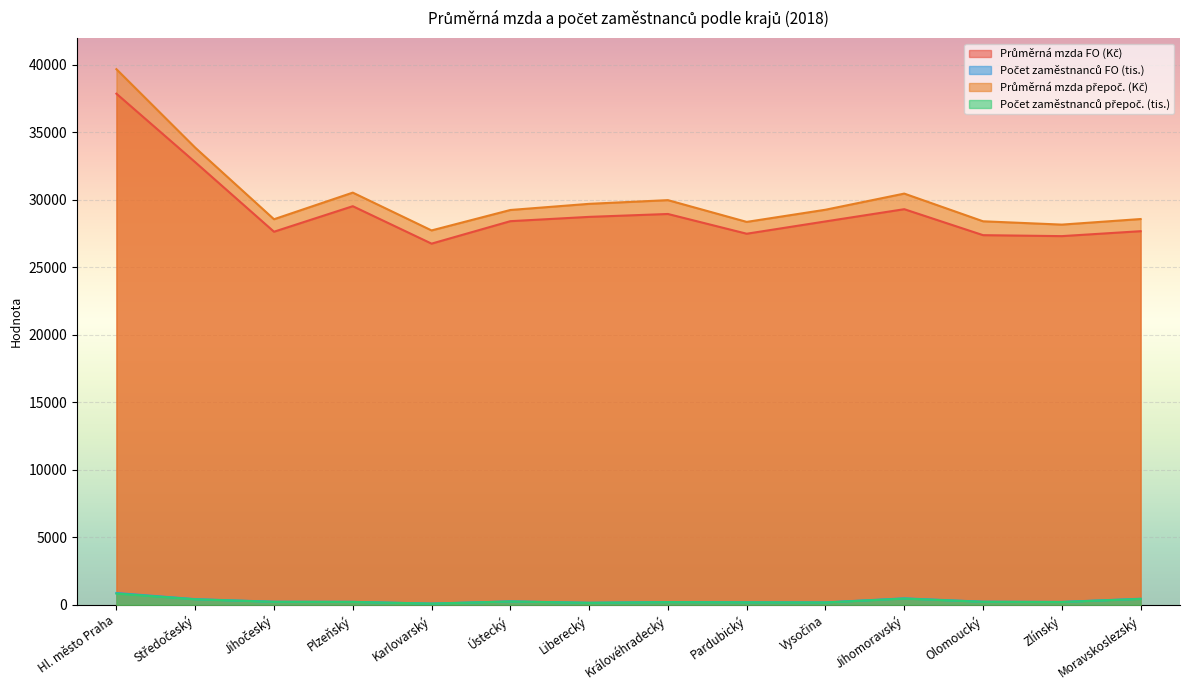

True or false: Průměrná mzda přepoč. (Kč) and Průměrná mzda FO (Kč) cross at least once.

False